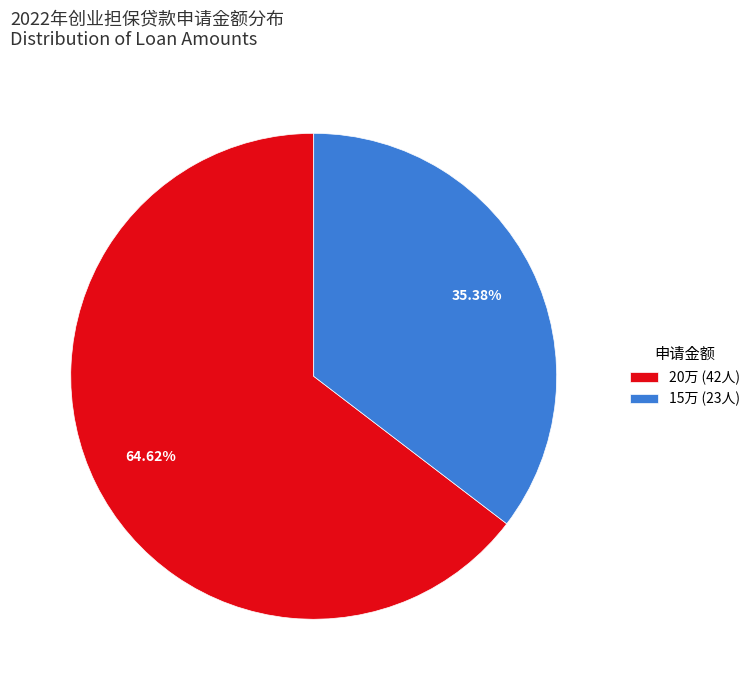

To the nearest percent, what percentage of the pie is 20万?

65%